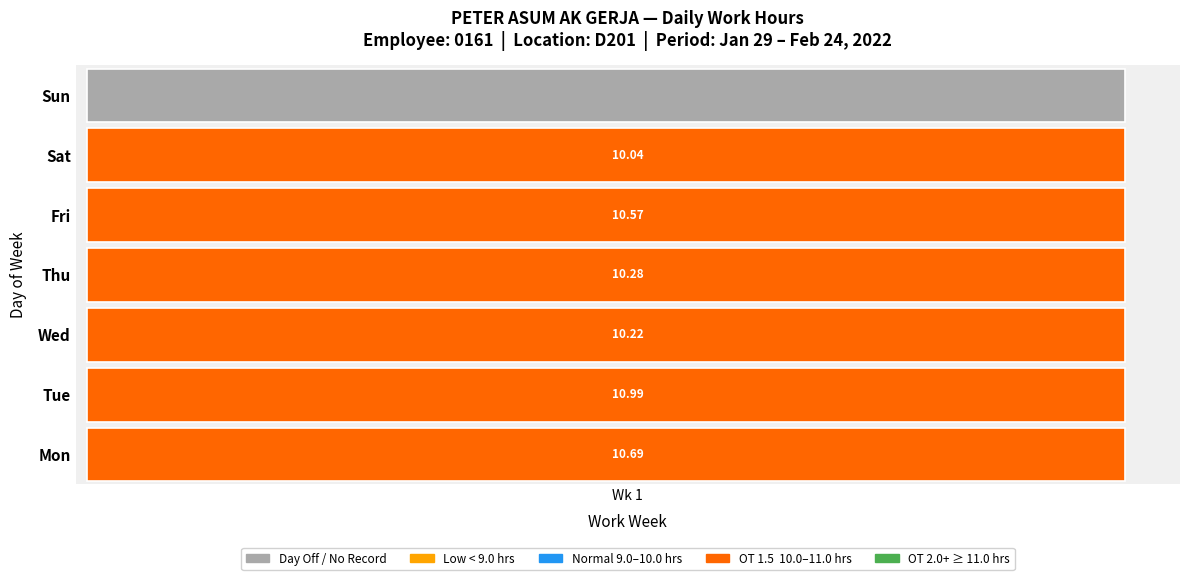

The value of 19 at 2 is -3.4. True or false?

False